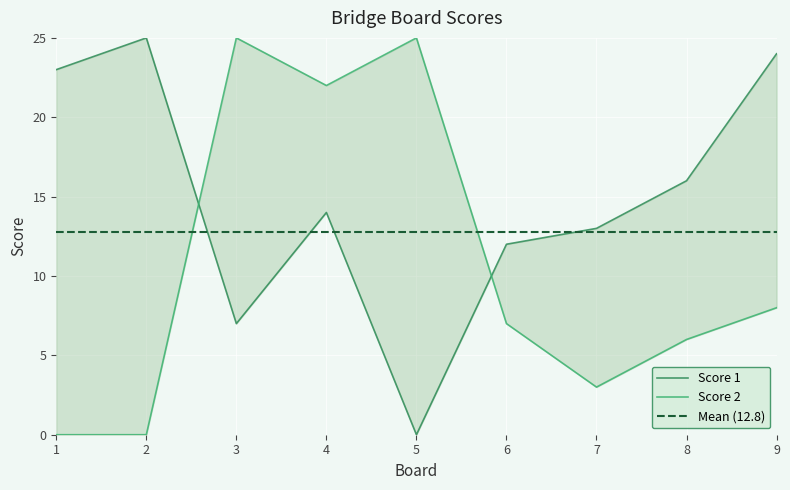

Is the value of Score 1 at 4 greater than the value of Score 2 at 8?

Yes